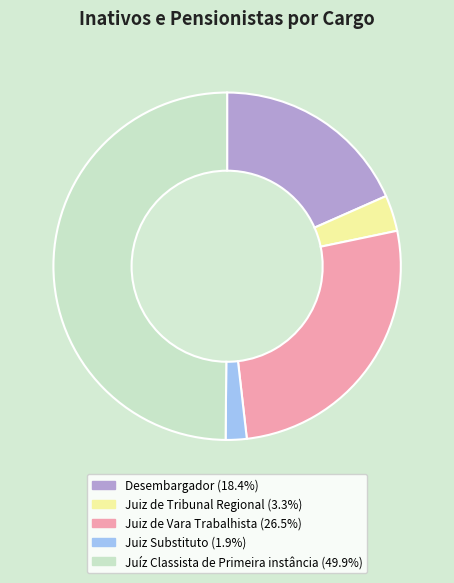

Rank the categories by value from highest to lowest.

Juíz Classista de Primeira instância, Juiz de Vara Trabalhista, Desembargador, Juiz de Tribunal Regional, Juiz Substituto